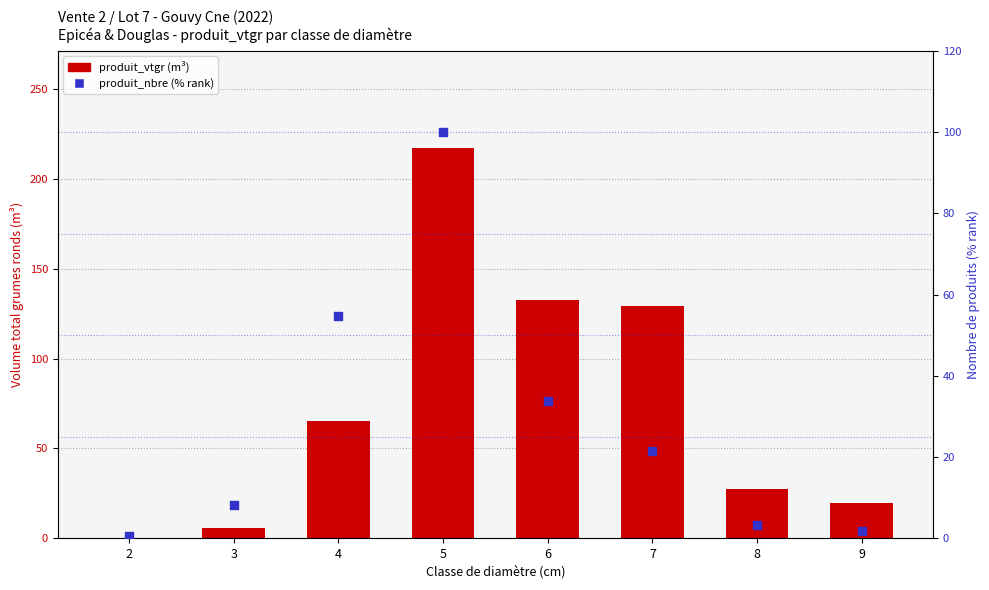

Which series reaches the maximum Y coordinate?

produit_vtgr (m³)